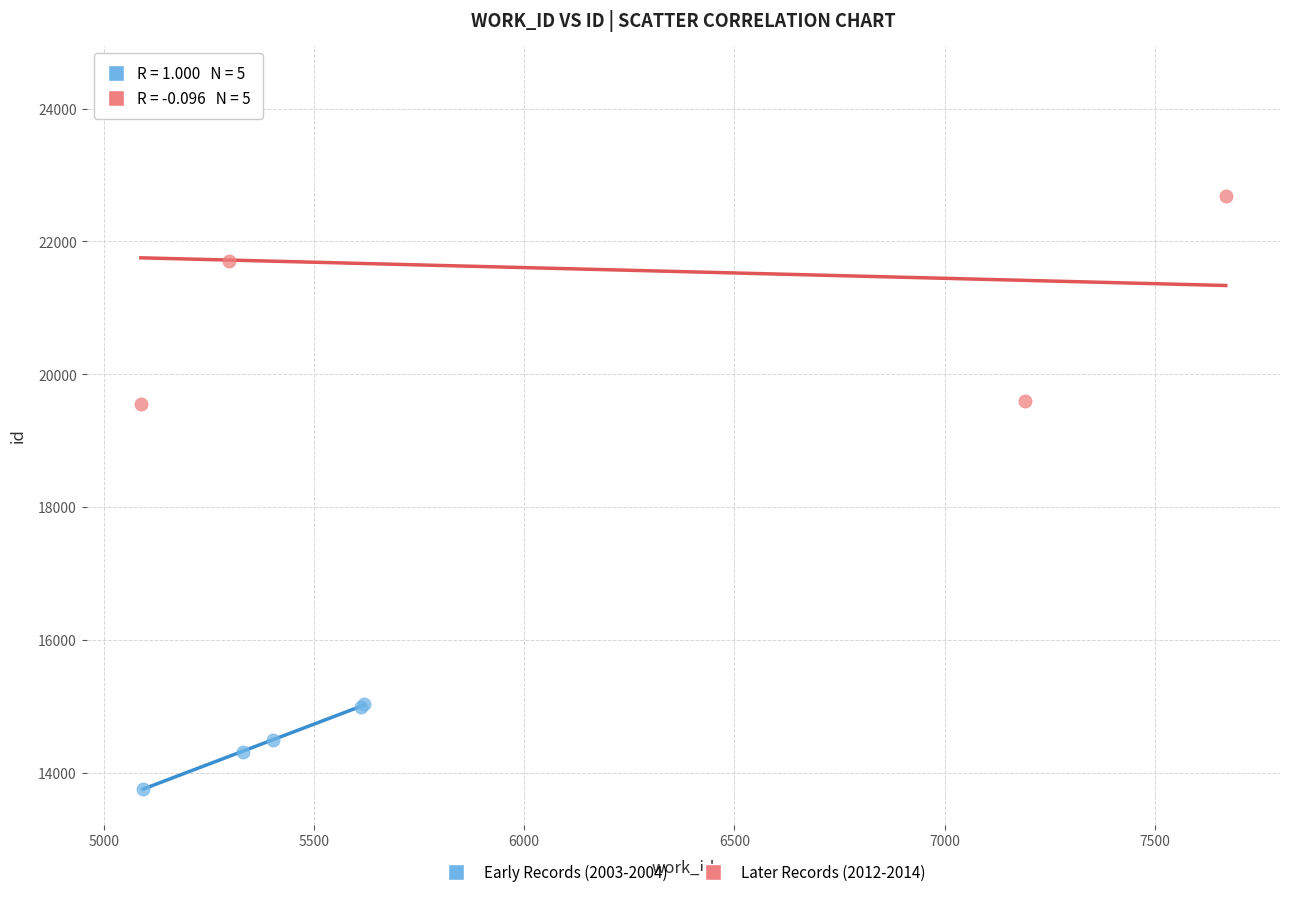

Which series reaches the maximum Y coordinate?

Later Records (2012-2014)